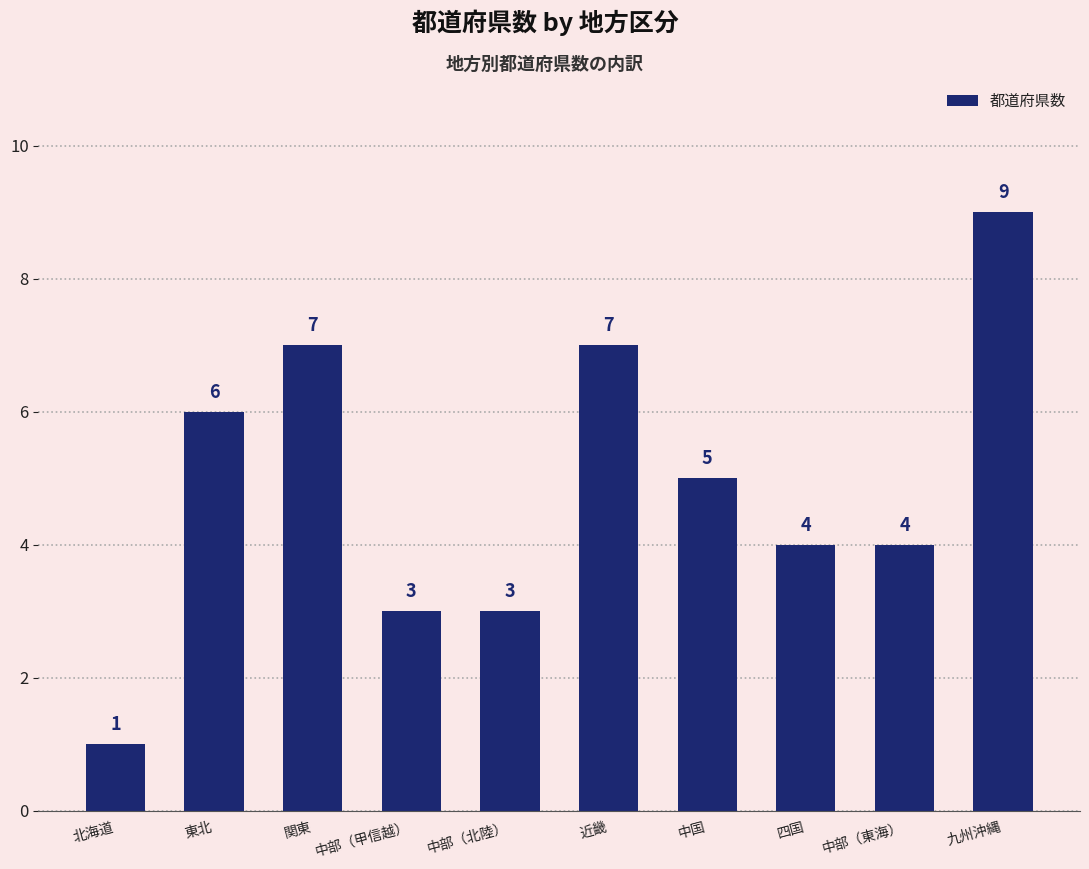

Reading left to right, list all the values displayed in this chart.

1	6	7	3	3	7	5	4	4	9